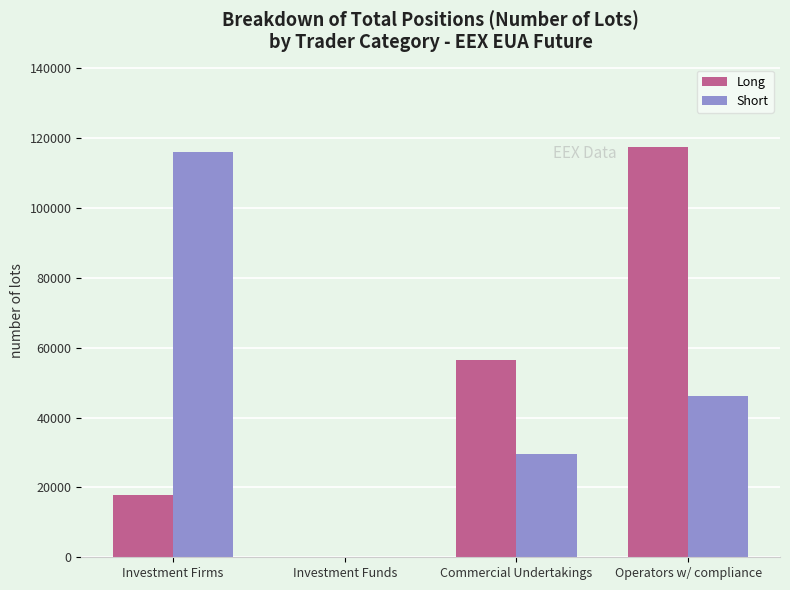

What is the maximum value for Short?

116157